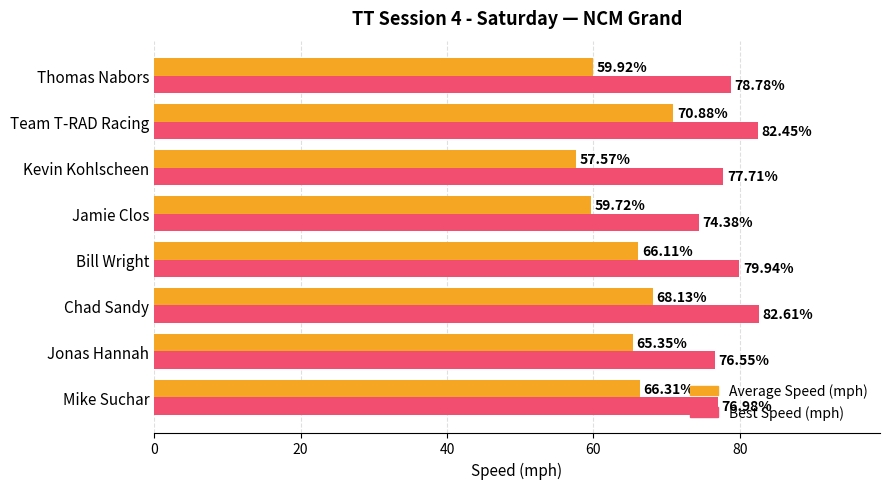

Which series has the widest spread of values?

Average Speed (mph)